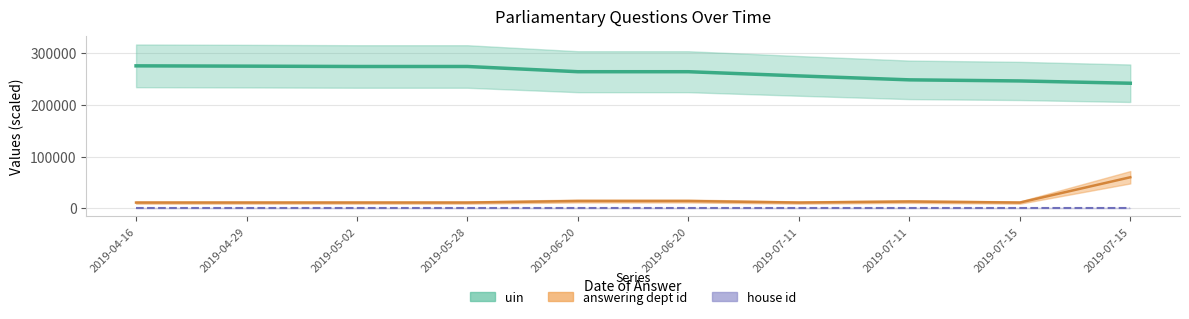

What is the label of the 5th point from the left?

2019-06-20